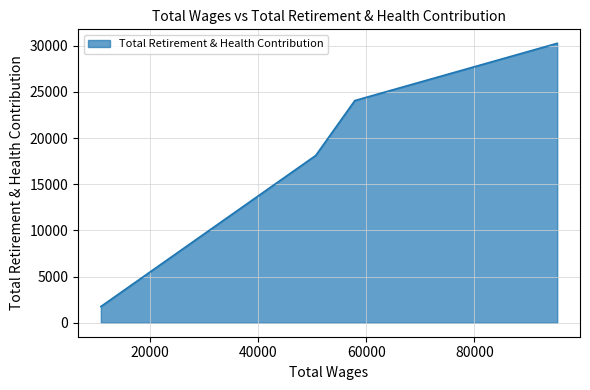

At which label does the data first exceed 24053?

95352.0